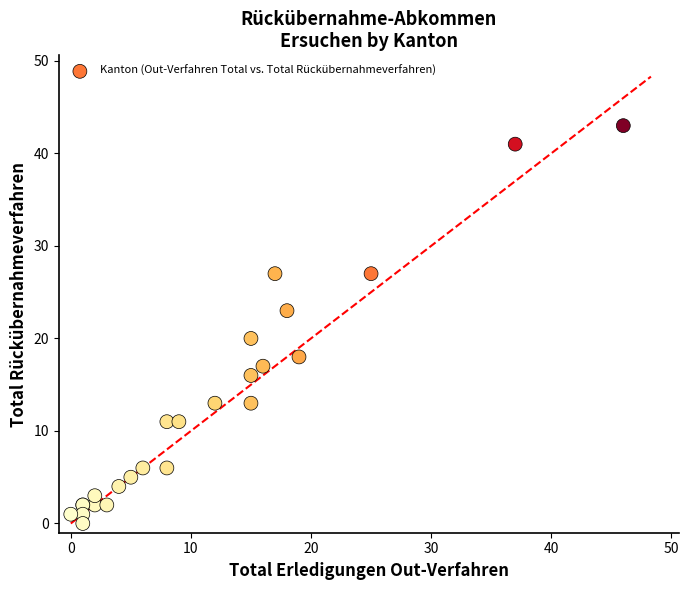

What Y value in the scatter plot is closest to 21?

20